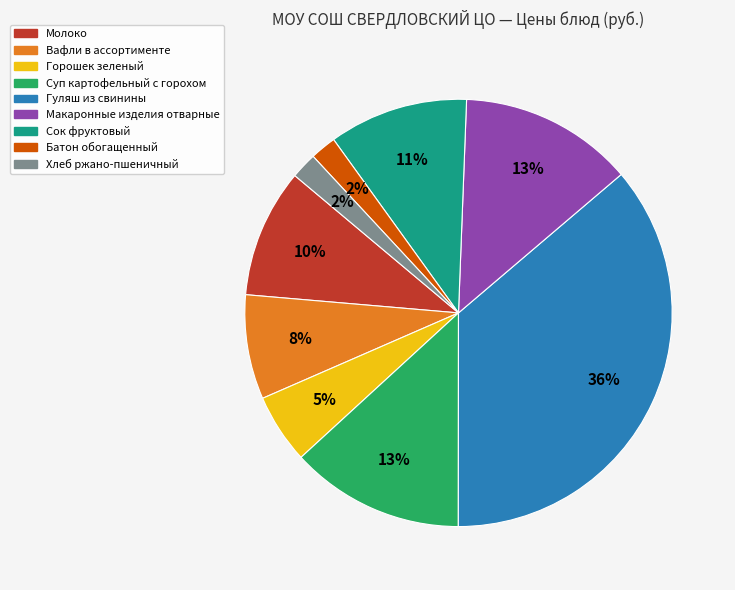

What percentage is the Вафли в ассортименте slice, to the nearest percent?

8%